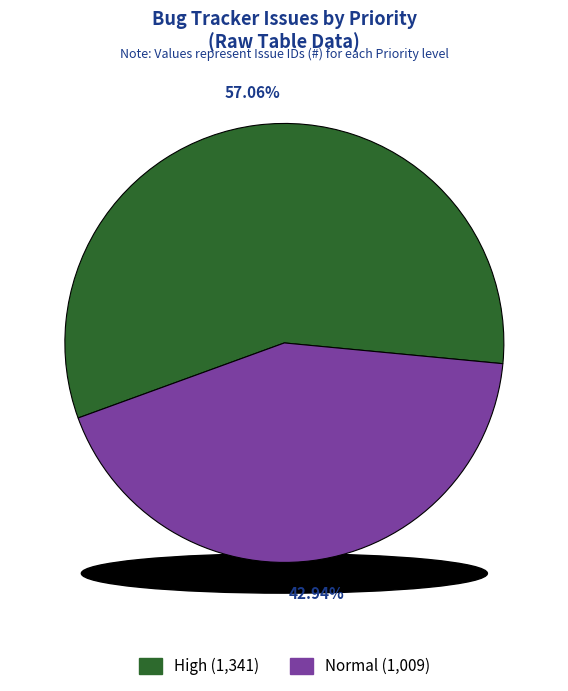

To the nearest percent, what is the difference between the largest and smallest slice percentages?

14%